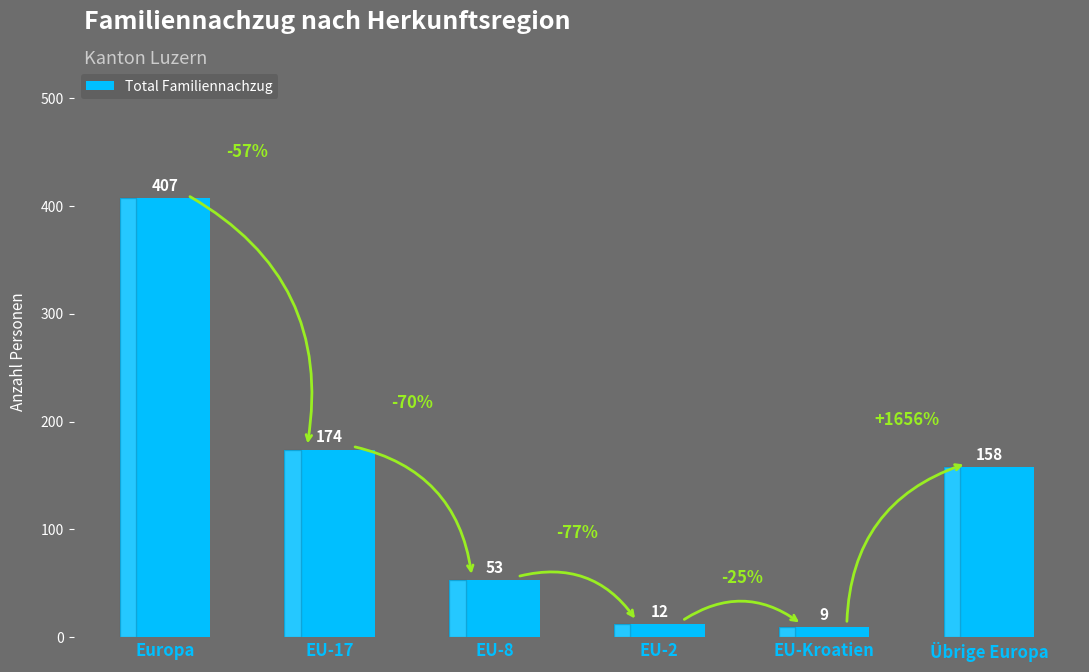

How many bars are there in total?

6